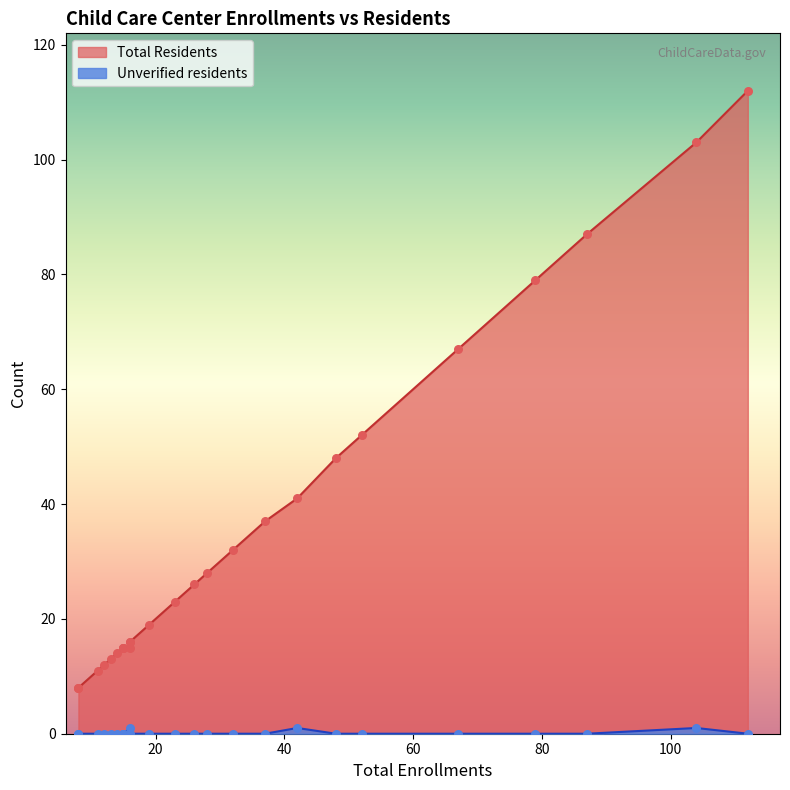

Which series contains the highest Y value?

Total Residents